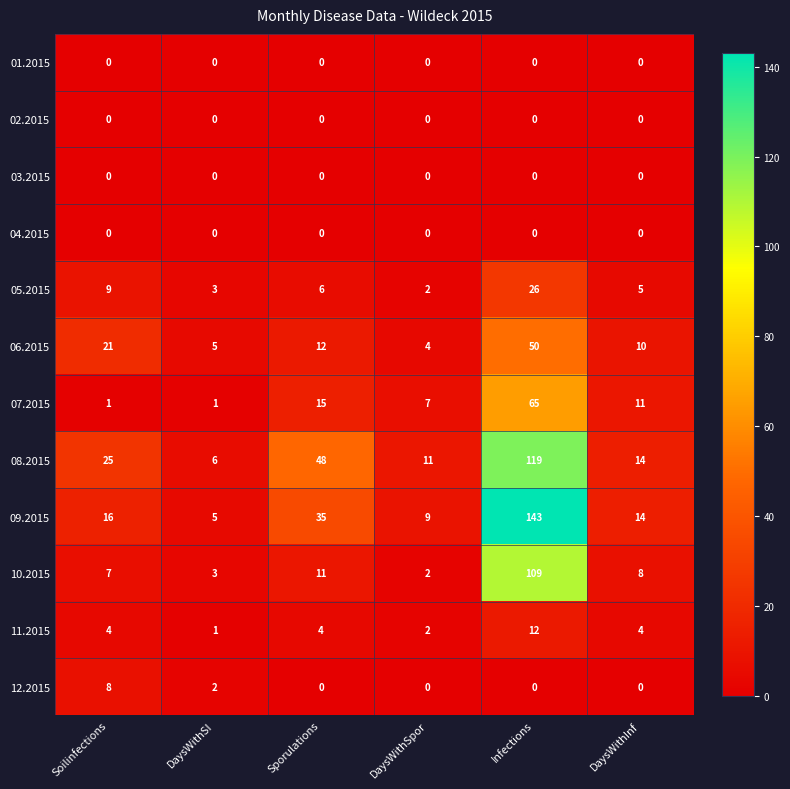

Which label corresponds to the largest value in the chart?

Infections